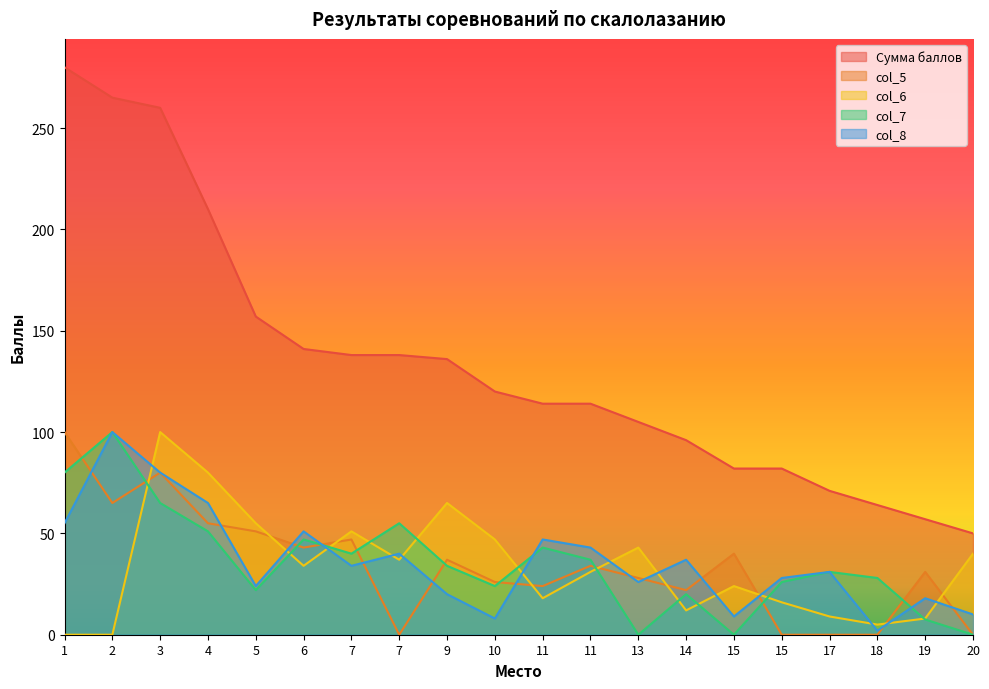

Rank the categories by Сумма баллов value from lowest to highest.

20, 19, 18, 17, 15, 15, 14, 13, 11, 11, 10, 9, 7, 7, 6, 5, 4, 3, 2, 1